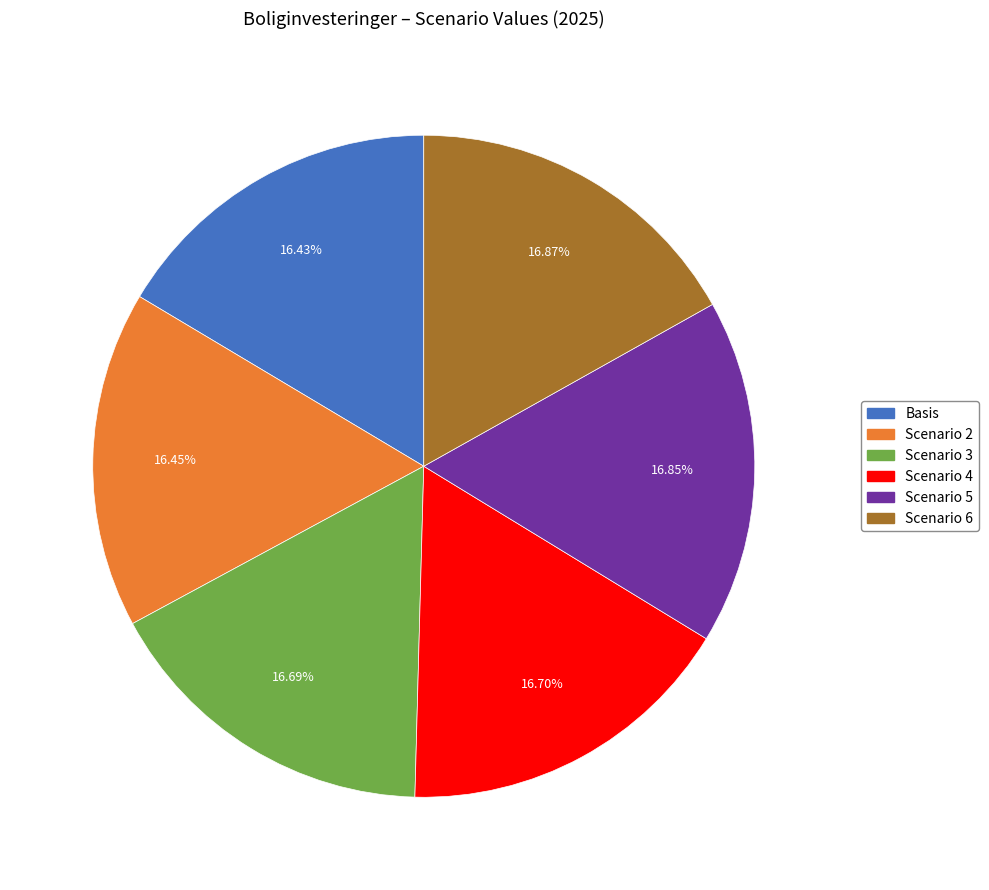

What is the ratio of the value at Scenario 5 to the value at Basis?

1.0